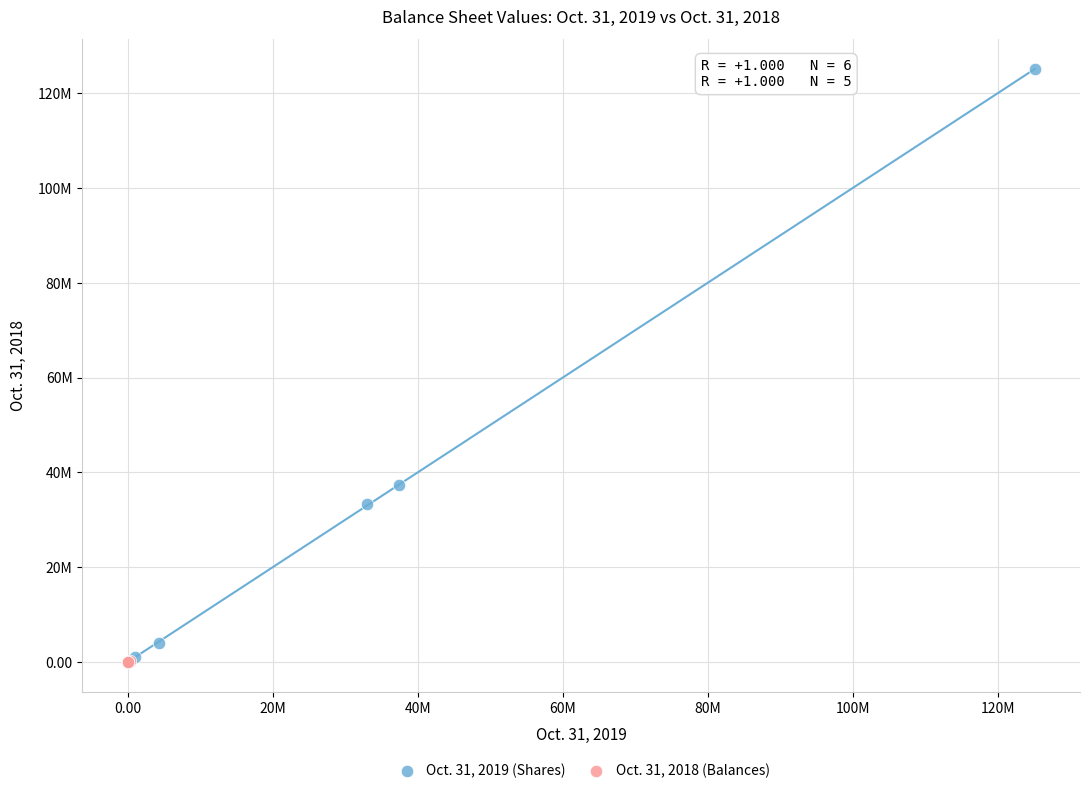

What are all the series names shown in the legend?

Oct. 31, 2019 (Shares), Oct. 31, 2018 (Balances)